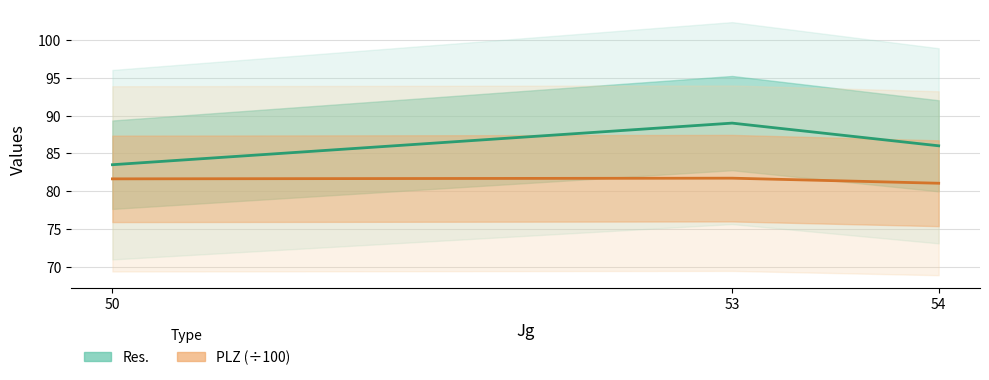

What is the sum of the PLZ (÷100) values at 54 and 53?

162.8